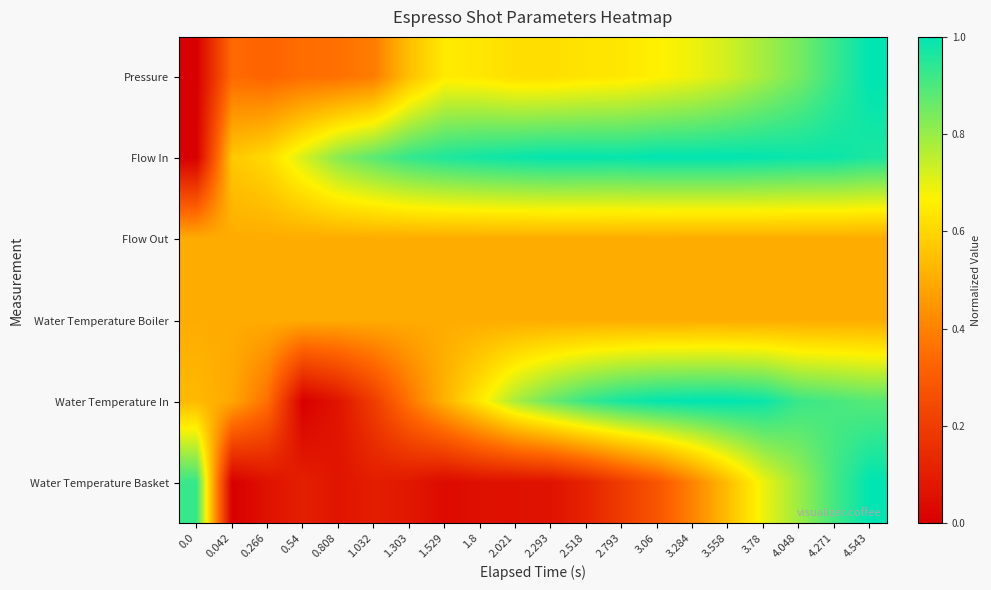

Reading right to left, extract all data points from this chart.

Pressure: 4.543=1.0	4.271=0.9	4.048=0.8	3.78=0.8	3.558=0.7	3.284=0.7	3.06=0.7	2.793=0.6	2.518=0.6	2.293=0.6	2.021=0.6	1.8=0.6	1.529=0.6	1.303=0.5	1.032=0.4	0.808=0.4	0.54=0.4	0.266=0.3	0.042=0.3	0.0=0.0
Flow In: 4.543=1.0	4.271=1.0	4.048=1.0	3.78=1.0	3.558=1.0	3.284=1.0	3.06=1.0	2.793=1.0	2.518=1.0	2.293=1.0	2.021=1.0	1.8=1.0	1.529=1.0	1.303=0.9	1.032=0.9	0.808=0.8	0.54=0.7	0.266=0.6	0.042=0.6	0.0=0.0
Flow Out: 4.543=0.5	4.271=0.5	4.048=0.5	3.78=0.5	3.558=0.5	3.284=0.5	3.06=0.5	2.793=0.5	2.518=0.5	2.293=0.5	2.021=0.5	1.8=0.5	1.529=0.5	1.303=0.5	1.032=0.5	0.808=0.5	0.54=0.5	0.266=0.5	0.042=0.5	0.0=0.5
Water Temperature Boiler: 4.543=0.5	4.271=0.5	4.048=0.5	3.78=0.5	3.558=0.5	3.284=0.5	3.06=0.5	2.793=0.5	2.518=0.5	2.293=0.5	2.021=0.5	1.8=0.5	1.529=0.5	1.303=0.5	1.032=0.5	0.808=0.5	0.54=0.5	0.266=0.5	0.042=0.5	0.0=0.5
Water Temperature In: 4.543=0.9	4.271=0.9	4.048=0.9	3.78=1.0	3.558=1.0	3.284=1.0	3.06=1.0	2.793=1.0	2.518=0.9	2.293=0.9	2.021=0.8	1.8=0.6	1.529=0.5	1.303=0.4	1.032=0.2	0.808=0.1	0.54=0.0	0.266=0.4	0.042=0.5	0.0=0.5
Water Temperature Basket: 4.543=1.0	4.271=0.9	4.048=0.8	3.78=0.7	3.558=0.5	3.284=0.4	3.06=0.3	2.793=0.2	2.518=0.1	2.293=0.1	2.021=0.1	1.8=0.1	1.529=0.0	1.303=0.1	1.032=0.1	0.808=0.1	0.54=0.1	0.266=0.1	0.042=0.0	0.0=0.9